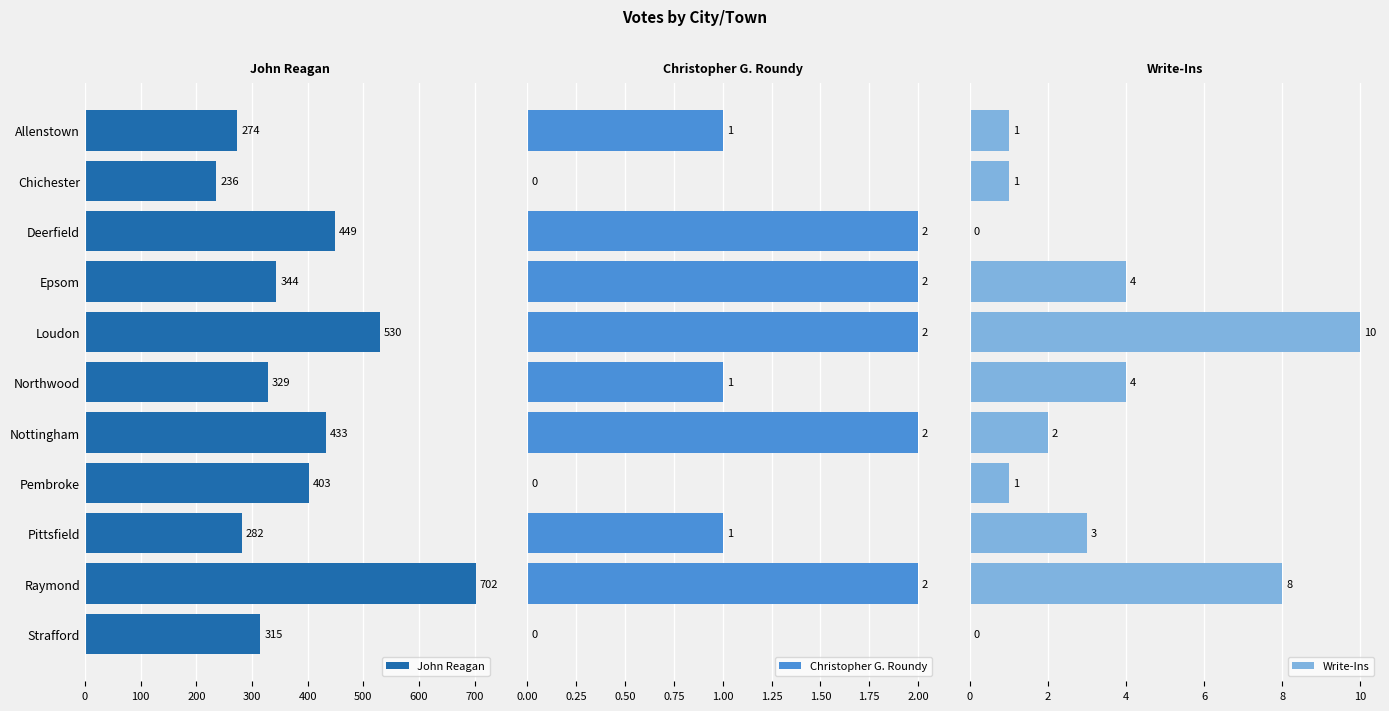

The John Reagan series shows 403 at Pembroke. True or false?

True